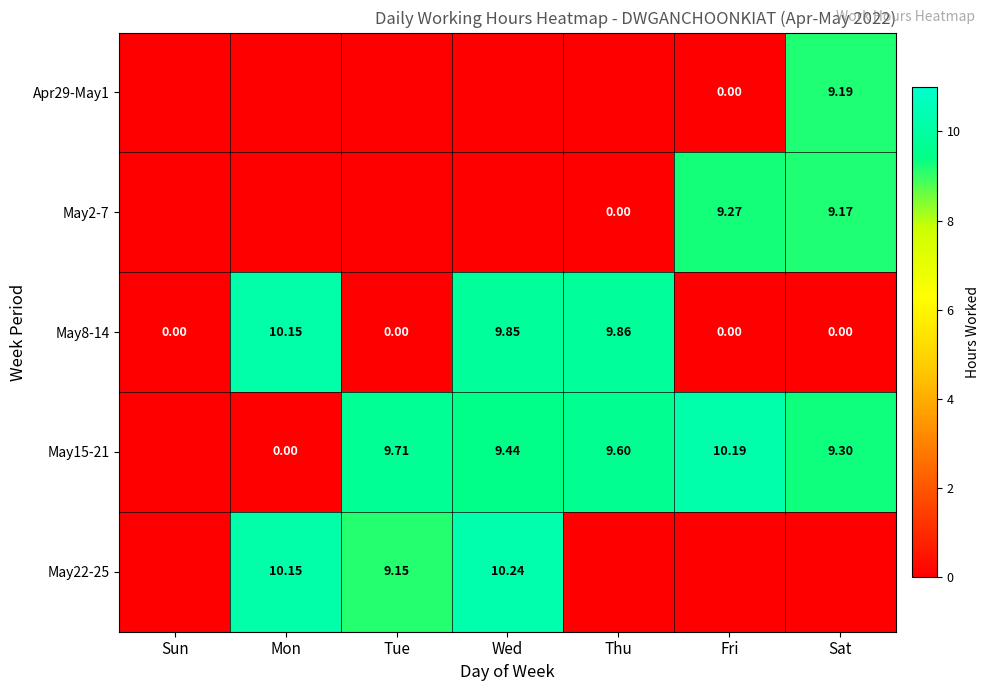

Which series has the largest total across all categories?

May15-21